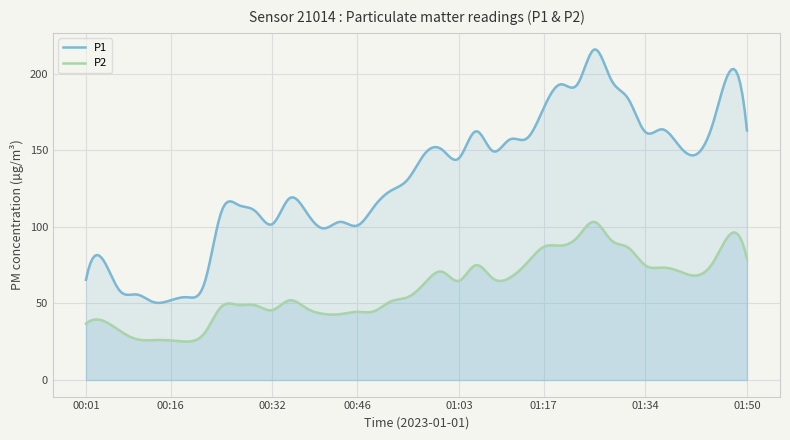

List the series in order of their peak value, highest first.

P1, P2